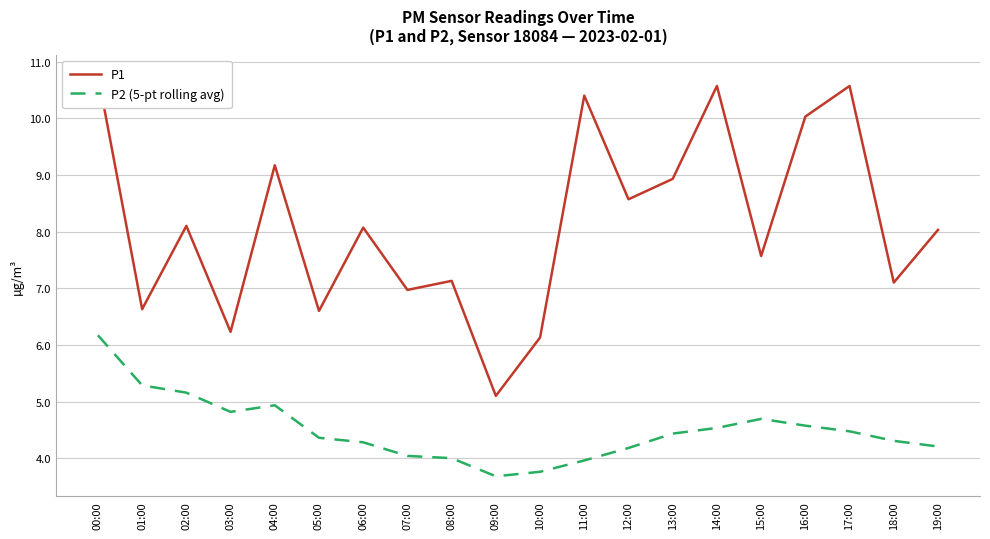

At 18:00, list the series in order from largest to smallest.

P1, P2 (5-pt rolling avg)